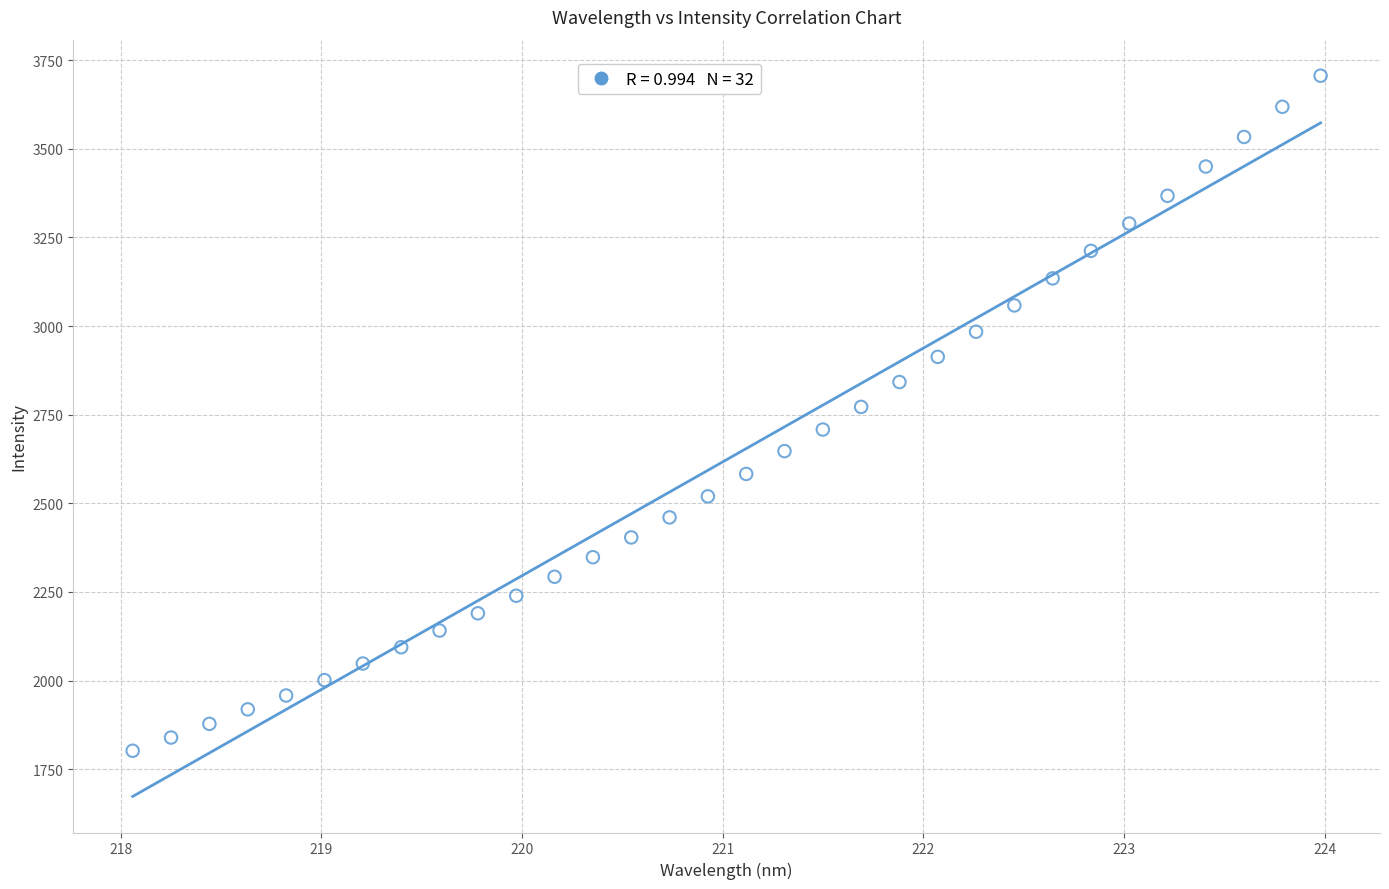

What is the range of X values (max minus min)?

5.9